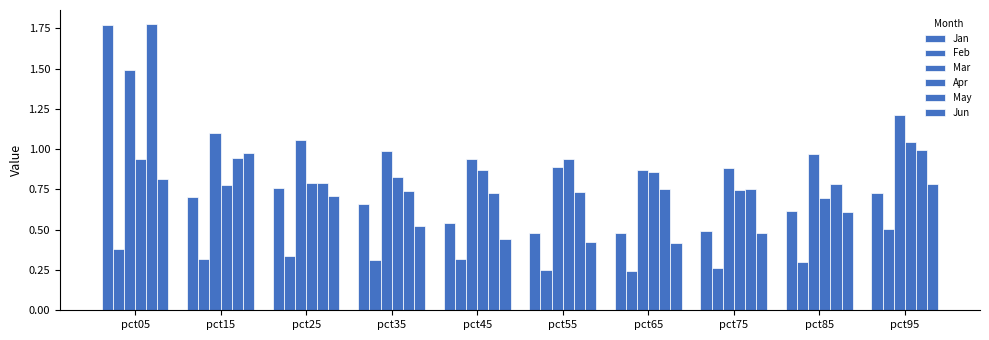

Which series has the widest spread of values?

Jan